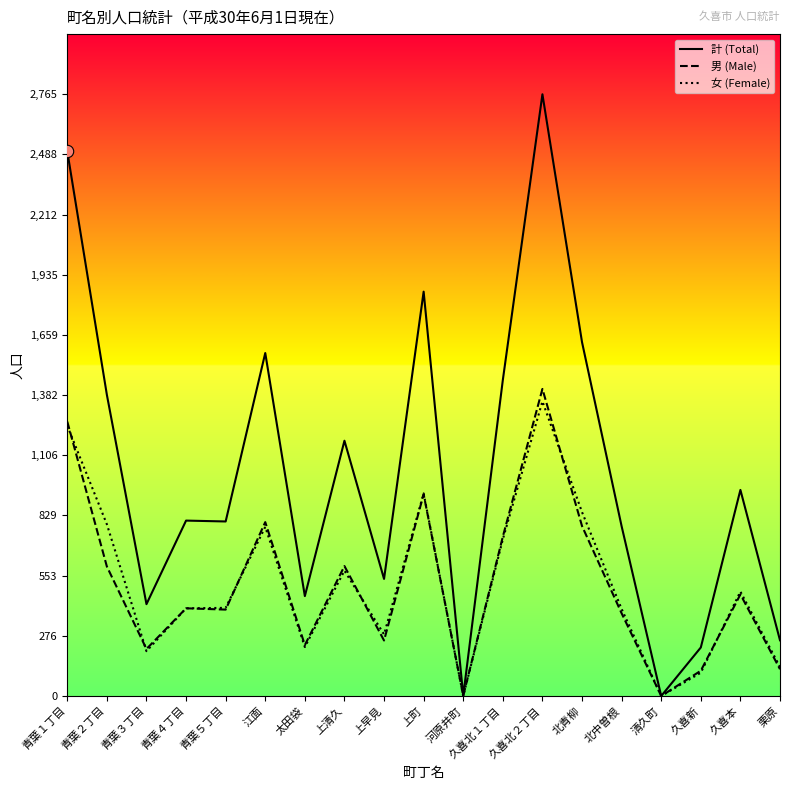

Which series has the largest total across all categories?

計 (Total)